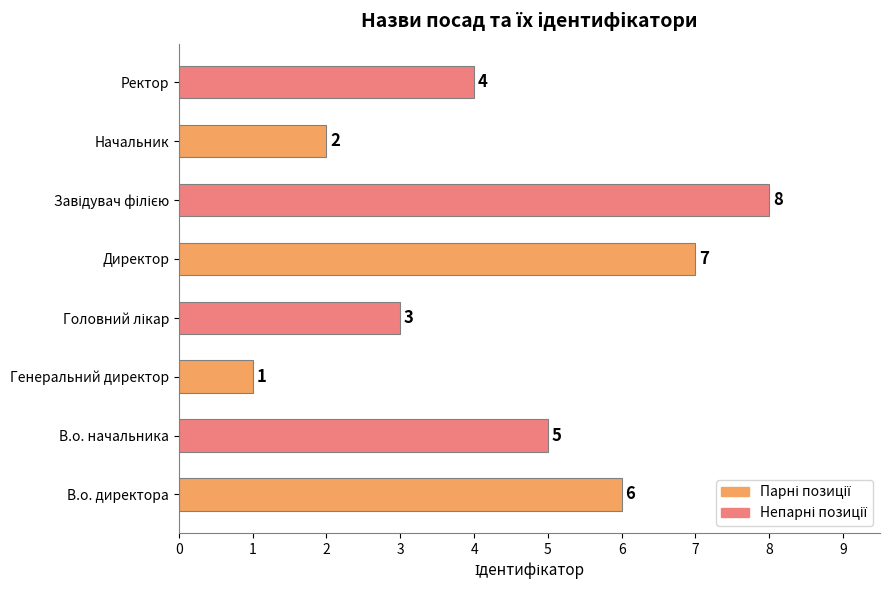

Count the values in the range 3 to 7.

5